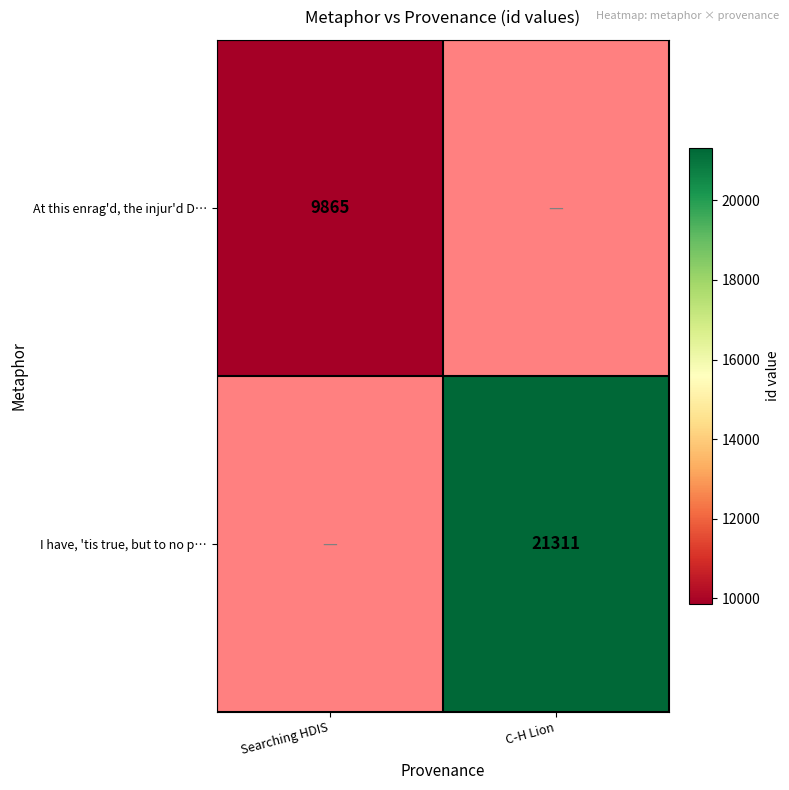

Count the number of data series in this chart.

2